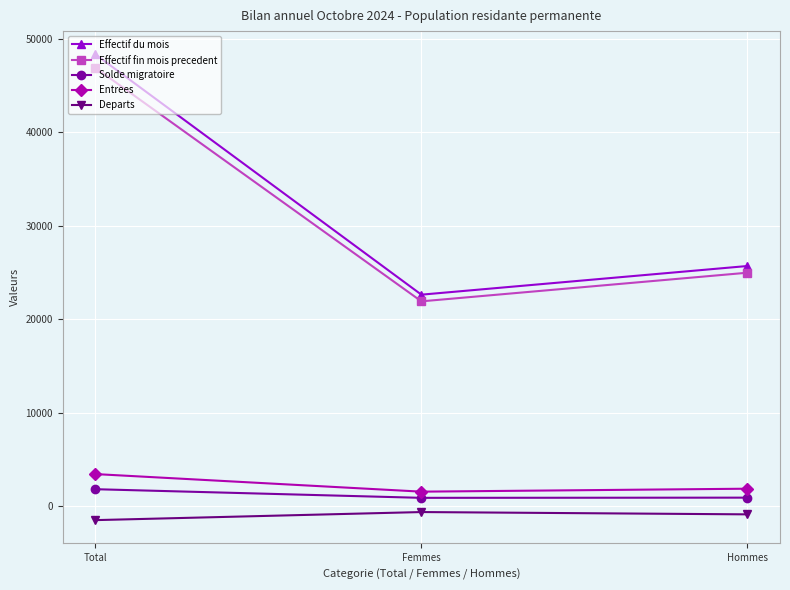

How many data points in Departs are above -864?

1